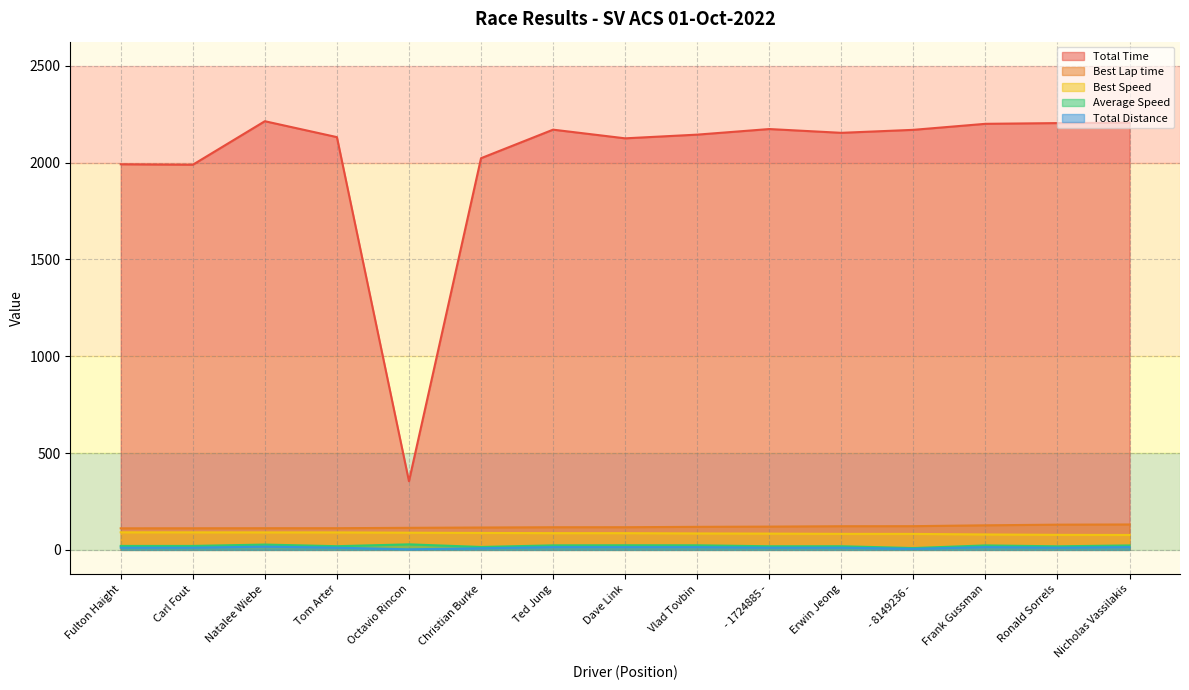

What is the average value of the Total Distance series?

11.4